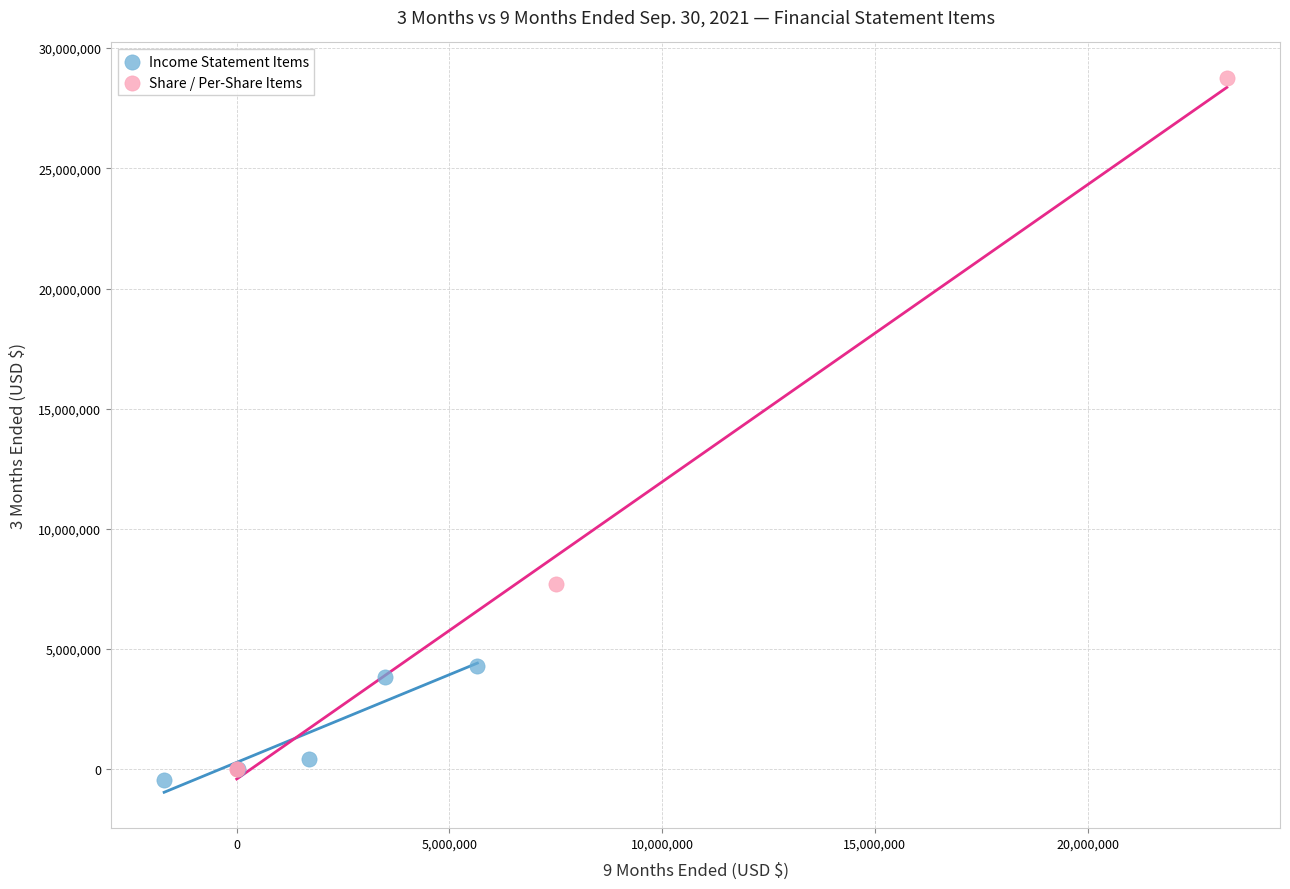

What are all the series names shown in the legend?

Income Statement Items, Share / Per-Share Items